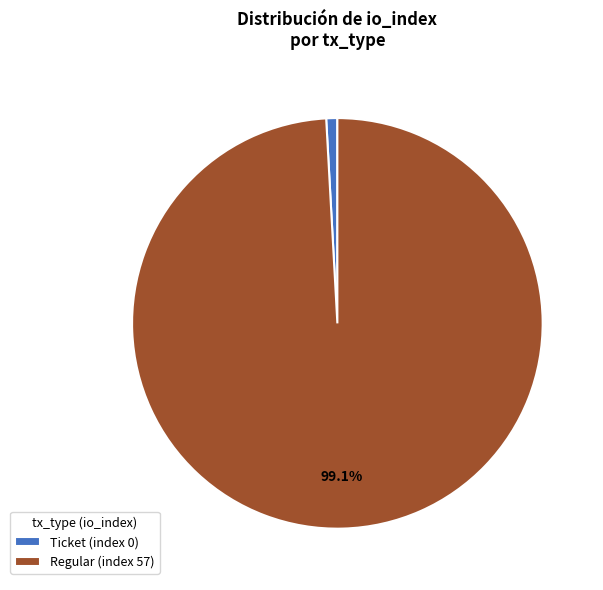

Do Regular (index 57) and Ticket (index 0) together represent more than half of the pie?

Yes